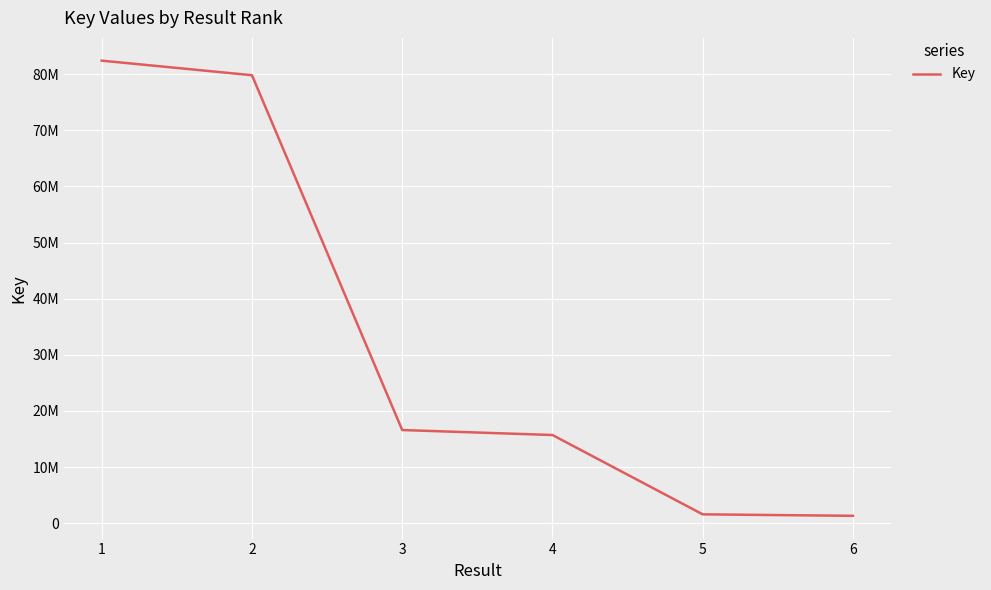

True or false: the data shows 3511223 at 4.

False